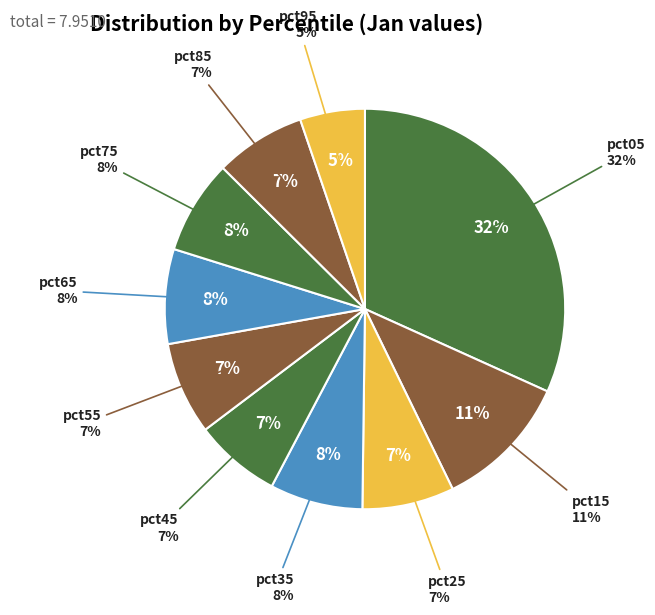

Is it true that pct65 is 8% of the pie?

True